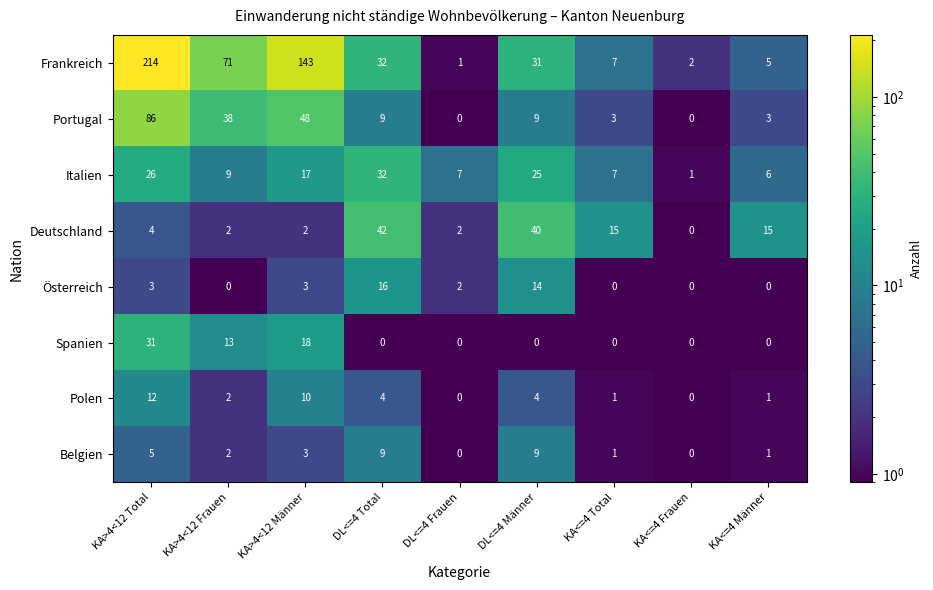

Where does the Belgien series first go above 2?

KA>4<12 Total